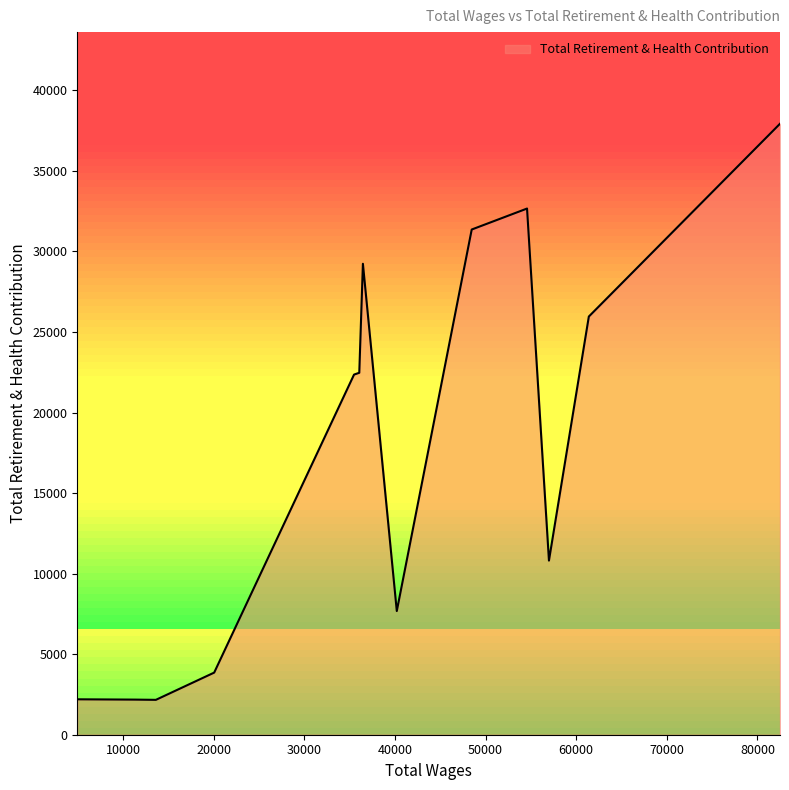

Read the value at 40203.0.

7679